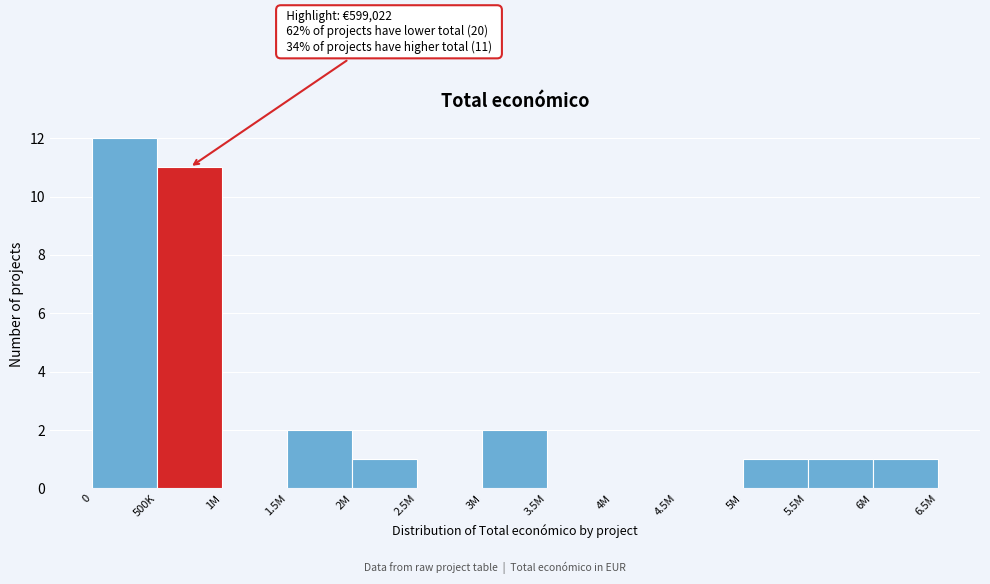

Reading left to right, list all the values displayed in this chart.

0=12	500K=11	1M=0	1.5M=2	2M=1	2.5M=0	3M=2	3.5M=0	4M=0	4.5M=0	5M=1	5.5M=1	6M=1